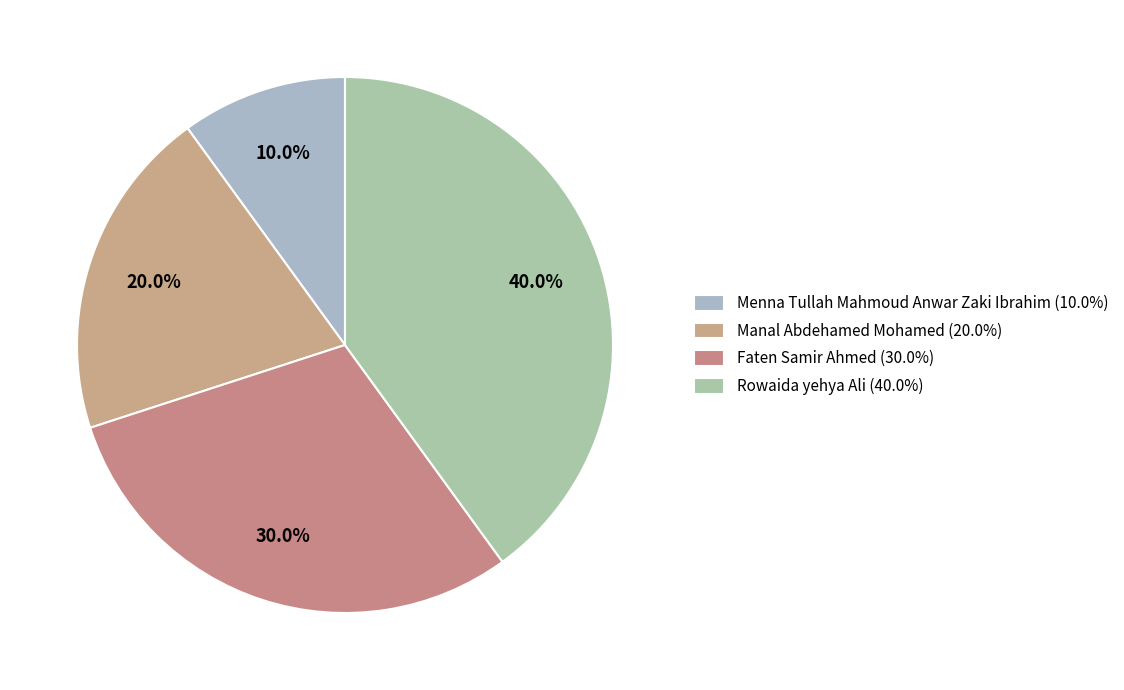

How many slices are in this pie chart?

4